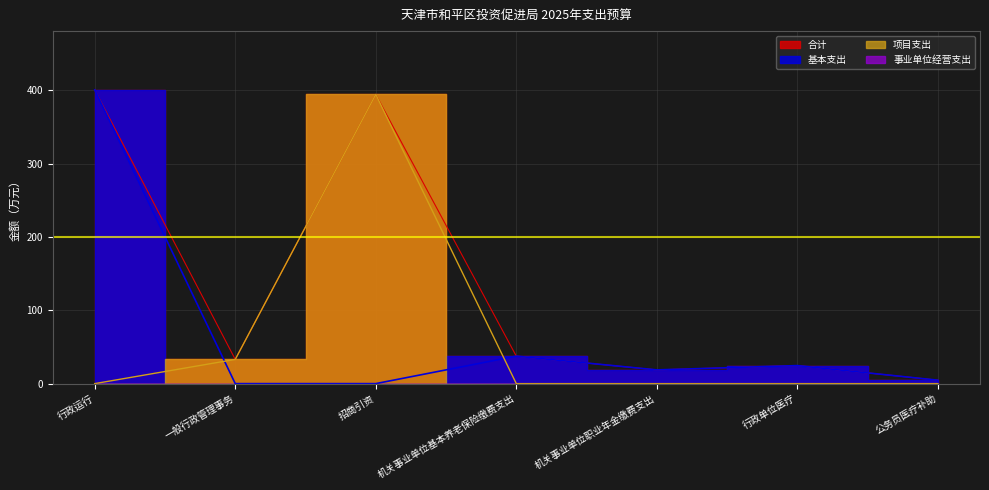

What is the label of the 6th point from the left?

行政单位医疗